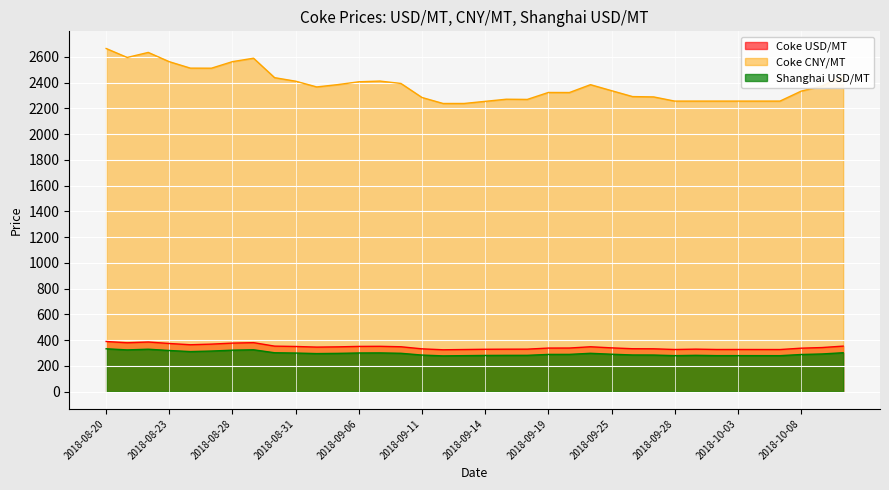

What is the approximate value of Coke CNY/MT at 2018-10-03?

2257.0